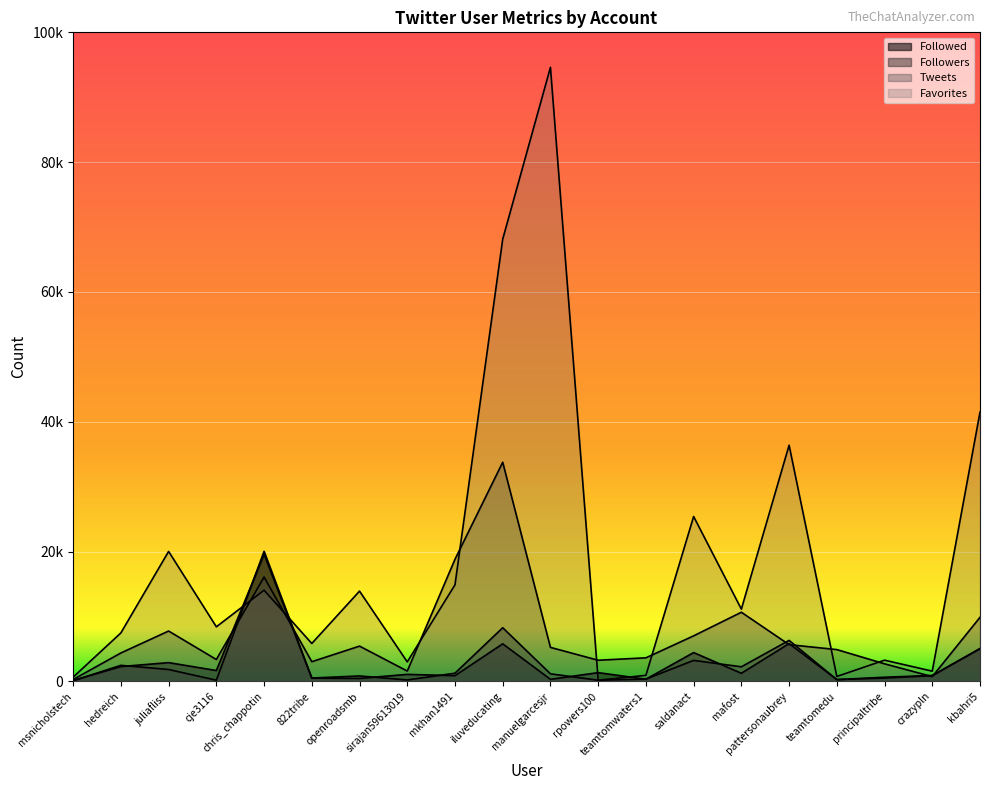

What is the minimum value for Tweets?

283